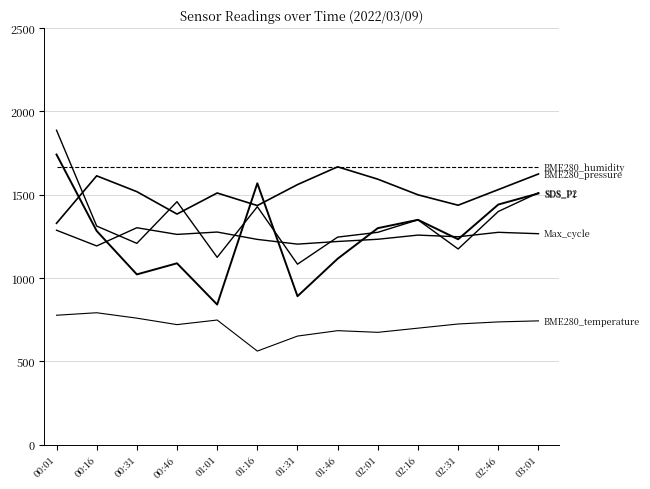

Does the chart display data point markers on the line(s)?

No